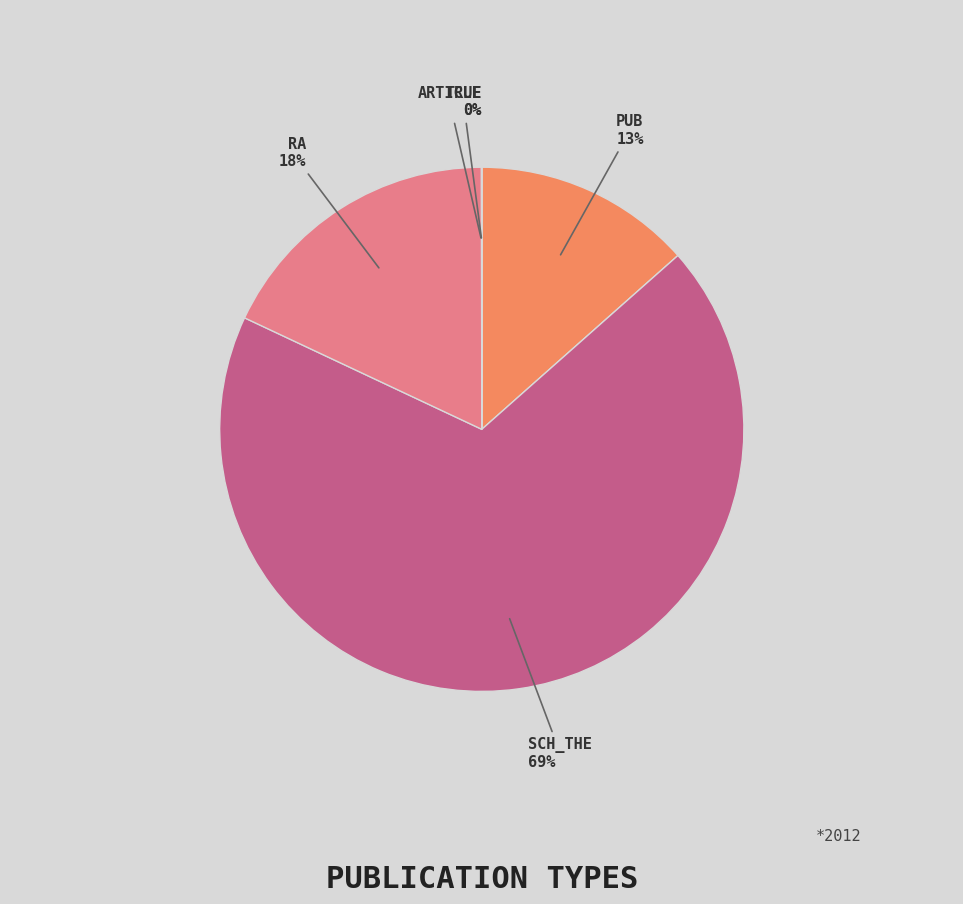

To the nearest percent, what is the difference between the largest and smallest slice percentages?

69%